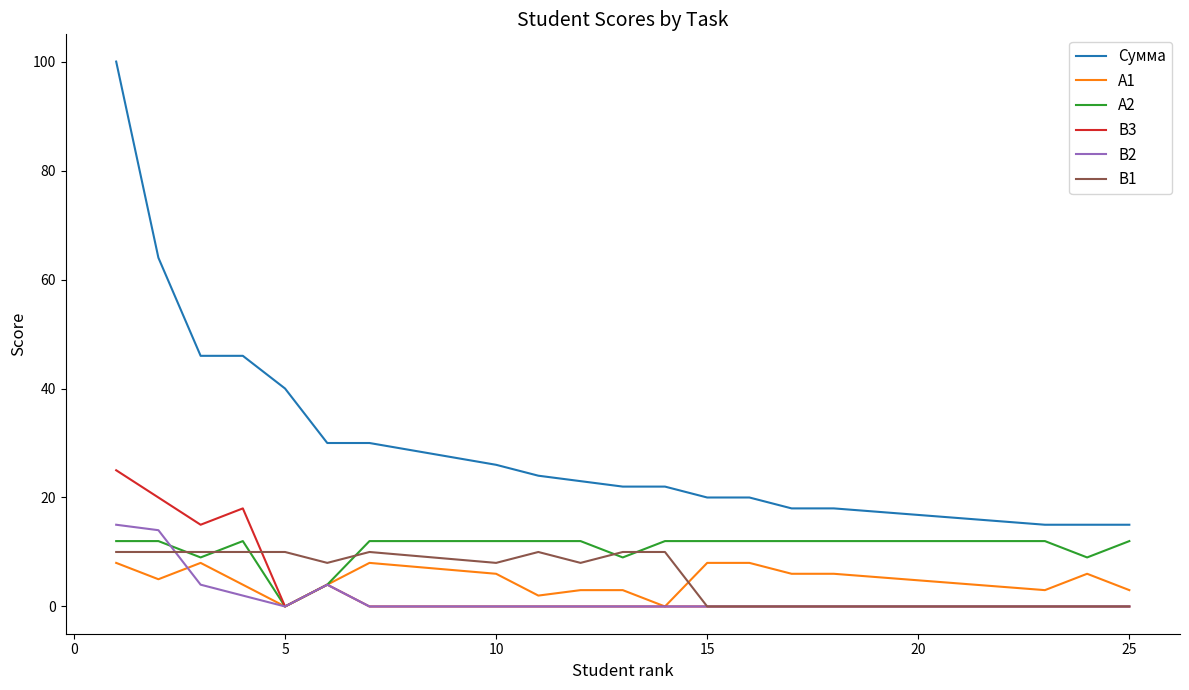

True or false: B1 and Сумма cross at least once.

False